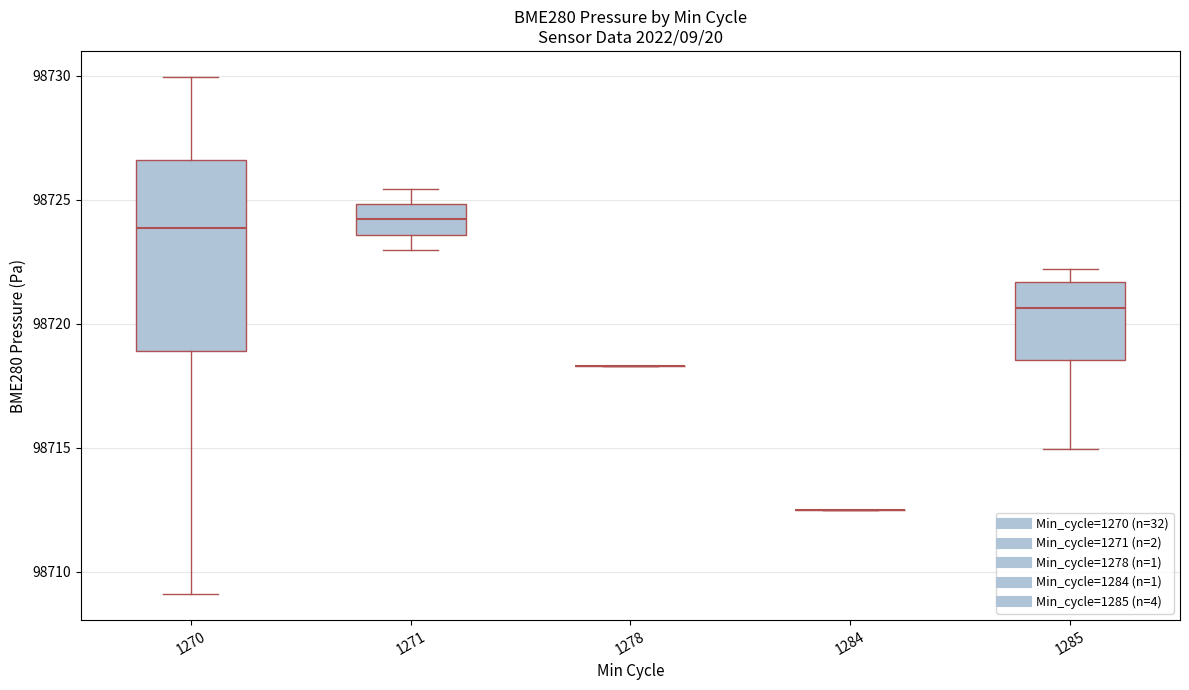

Where does the upper whisker of the box at x = 1270 end on the y-axis? The values are not printed on the chart, so give them approximately, as read against the axis.

98730.0